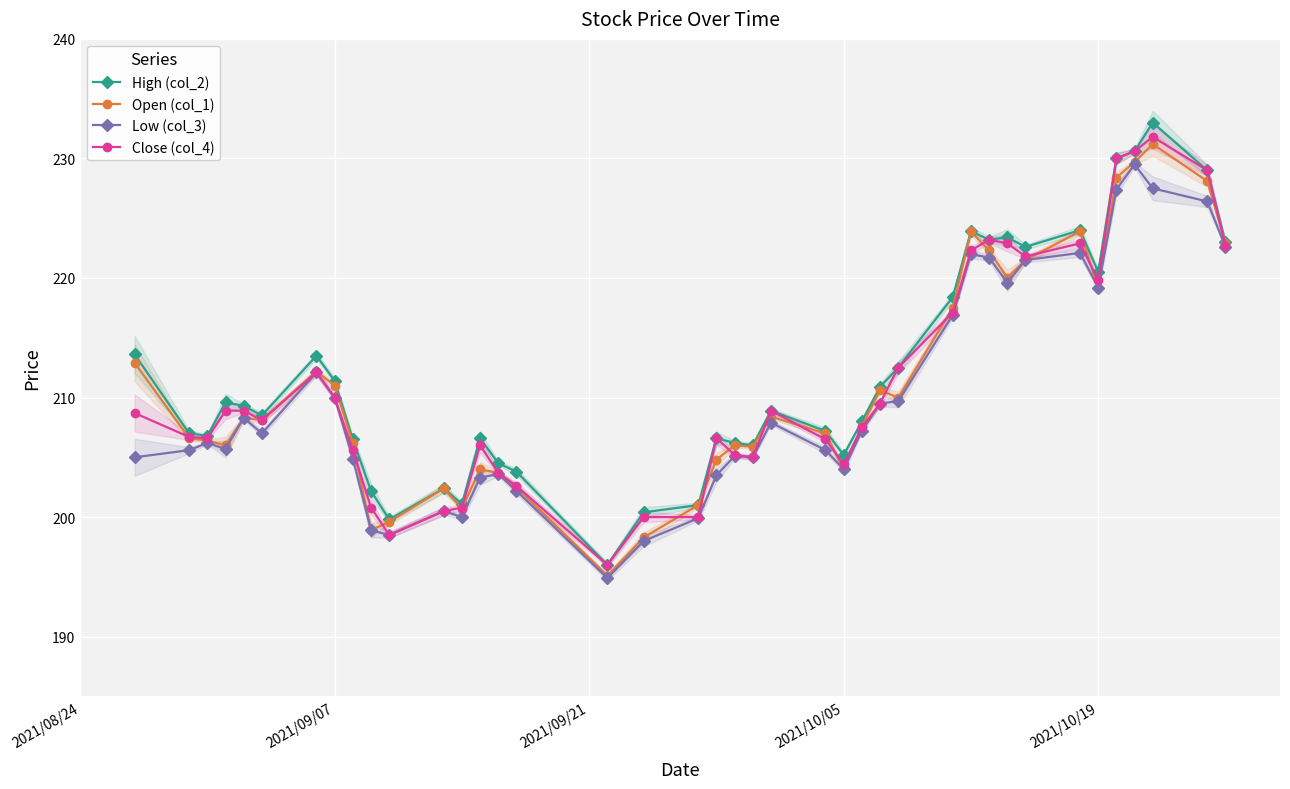

What is the maximum value for High (col_2)?

233.0